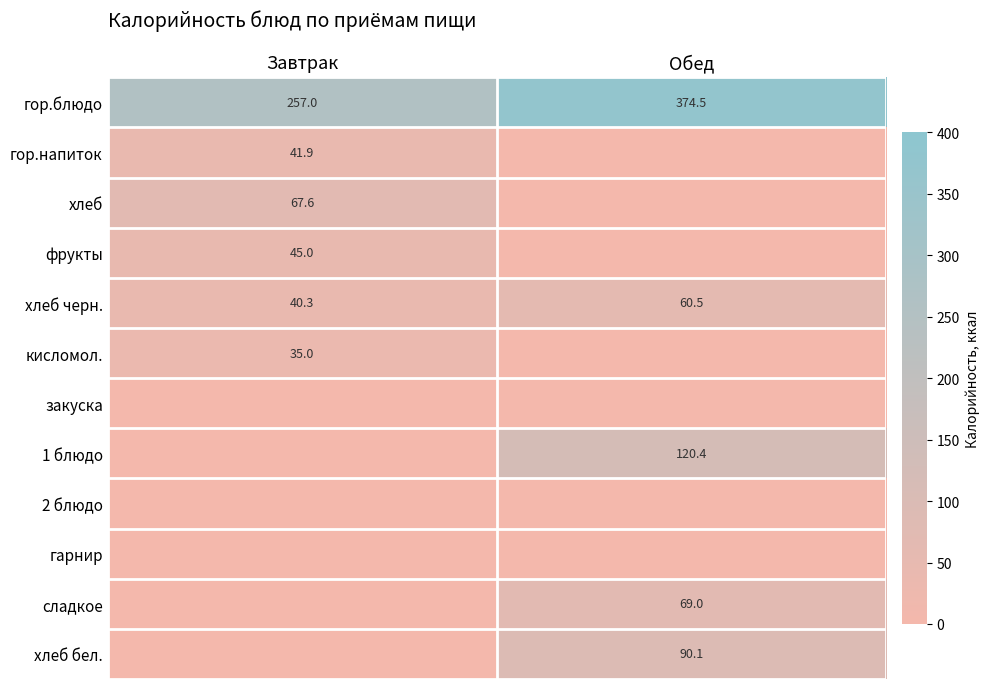

True or false: хлеб has a value of 20.3 at Завтрак.

False